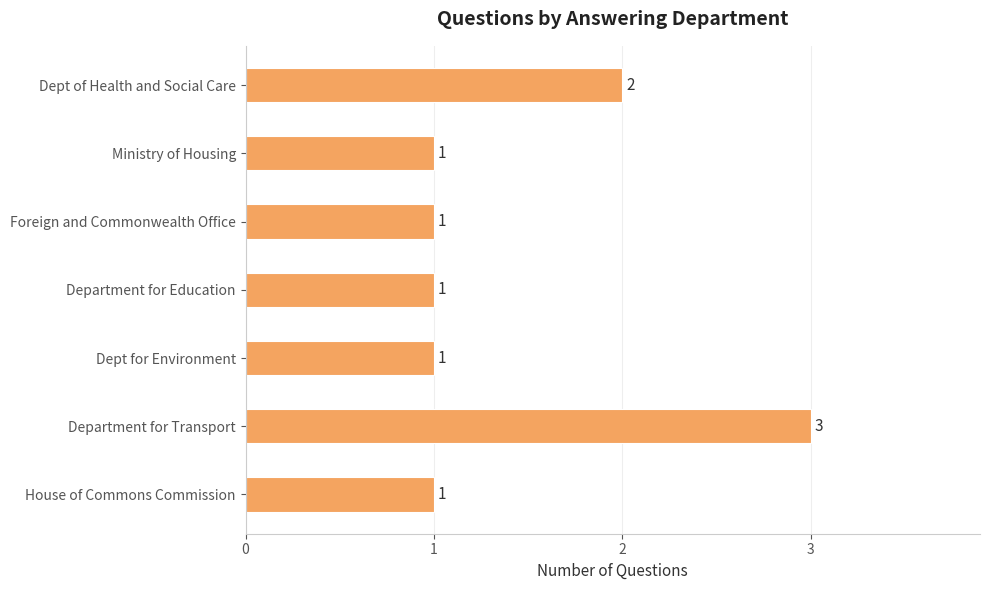

What is the ratio of the value at Department for Education to the value at Foreign and Commonwealth Office?

1.0